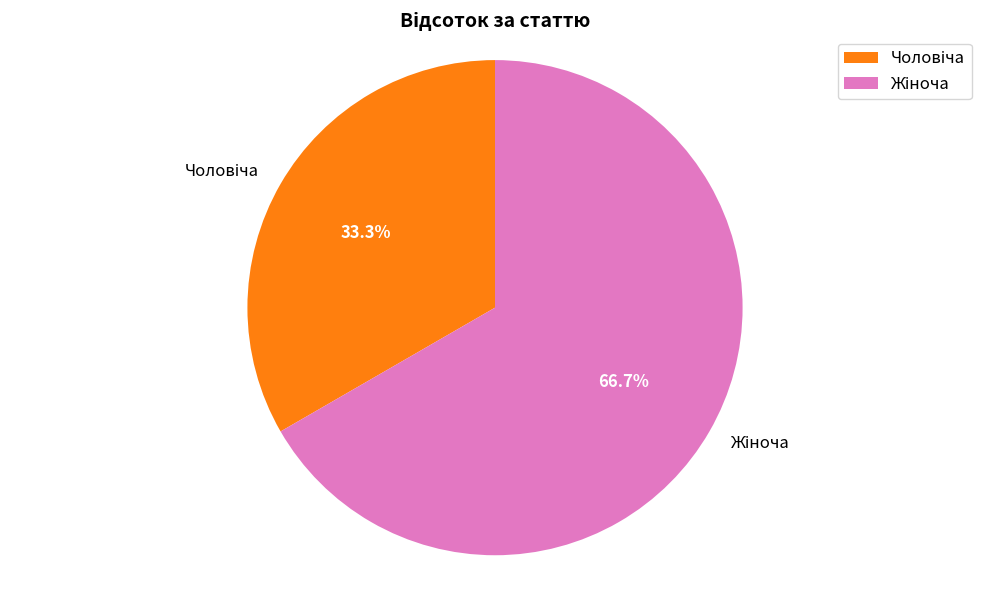

Is there any slice that represents more than half of the pie?

Yes